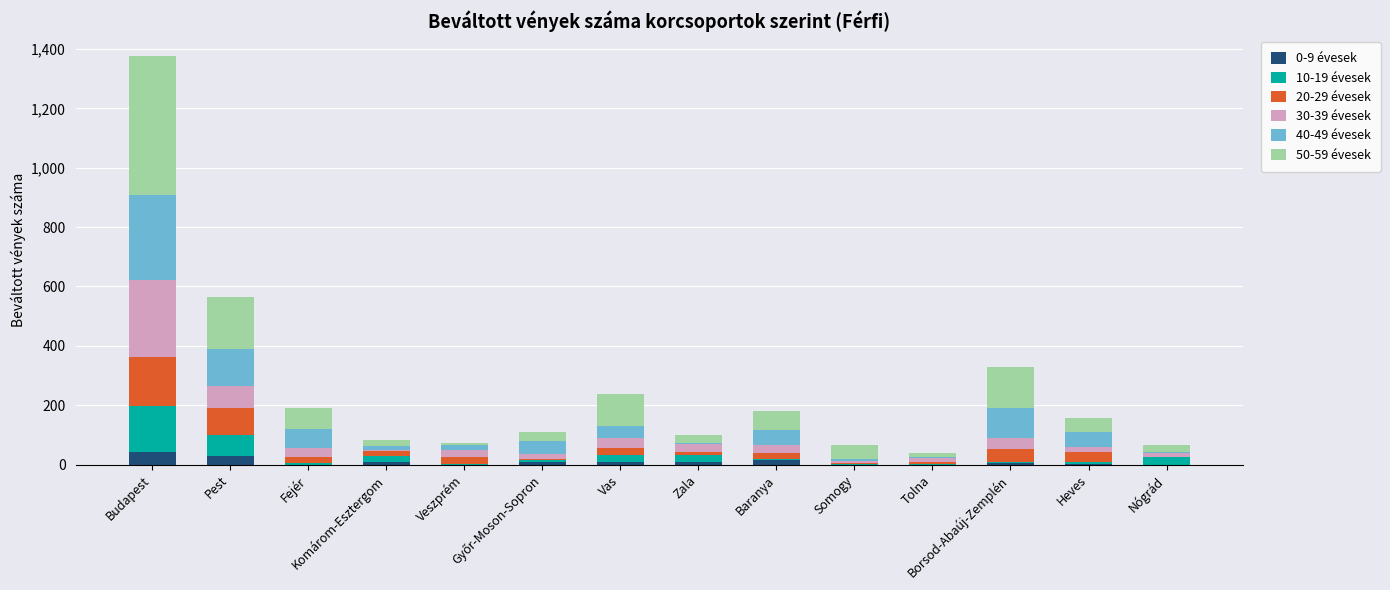

How many categories are shown in the chart?

14